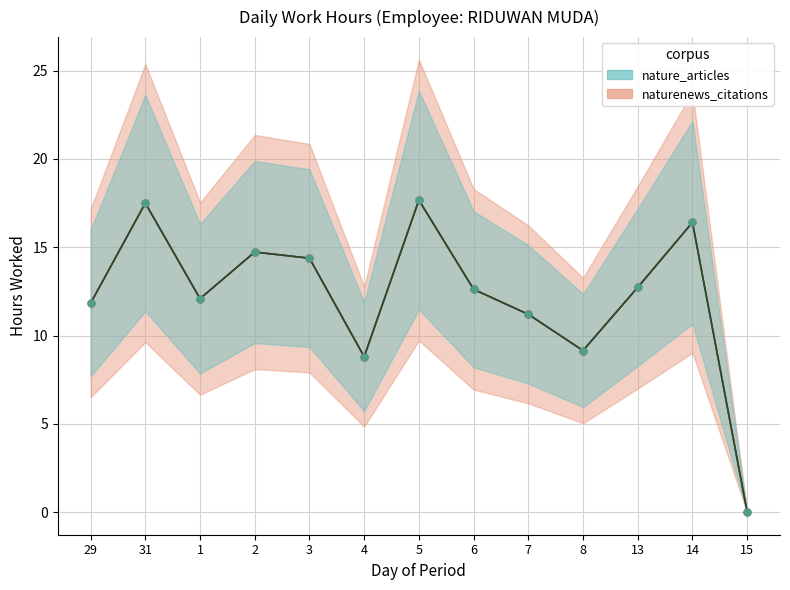

What is the average value of the naturenews_citations series?

12.2